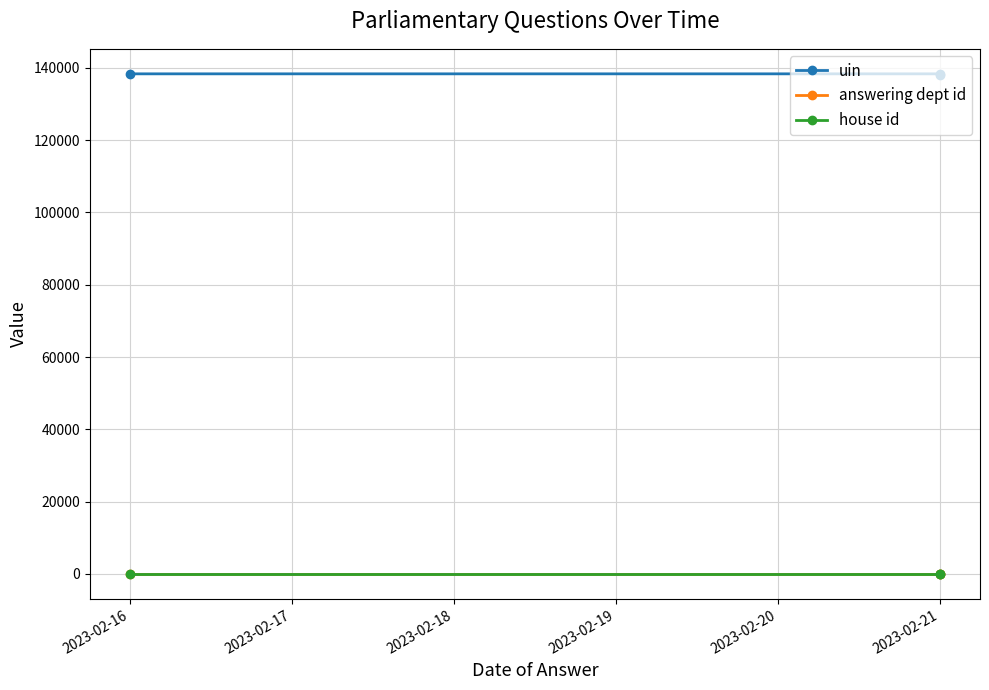

Which series has the largest total across all categories?

uin